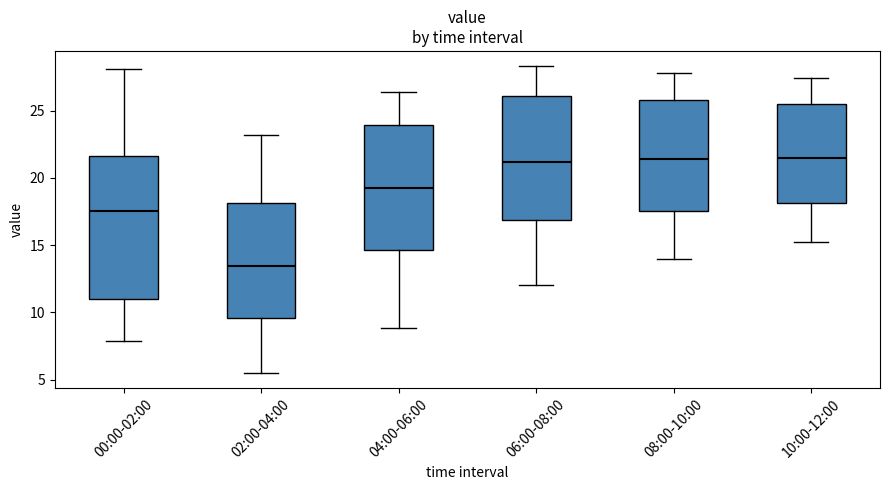

Reading left to right, read every box against the y-axis: the position of its median line, the range the box covers, and the ends of its whiskers. The values are not printed on the chart, so give them approximately, as read against the axis.

00:00-02:00: median 17.5, box 11.0 to 21.5, whiskers 8.0 to 28.0
02:00-04:00: median 13.5, box 9.5 to 18.0, whiskers 5.5 to 23.0
04:00-06:00: median 19.5, box 14.5 to 24.0, whiskers 9.0 to 26.5
06:00-08:00: median 21.0, box 17.0 to 26.0, whiskers 12.0 to 28.5
08:00-10:00: median 21.5, box 17.5 to 26.0, whiskers 14.0 to 28.0
10:00-12:00: median 21.5, box 18.0 to 25.5, whiskers 15.0 to 27.5